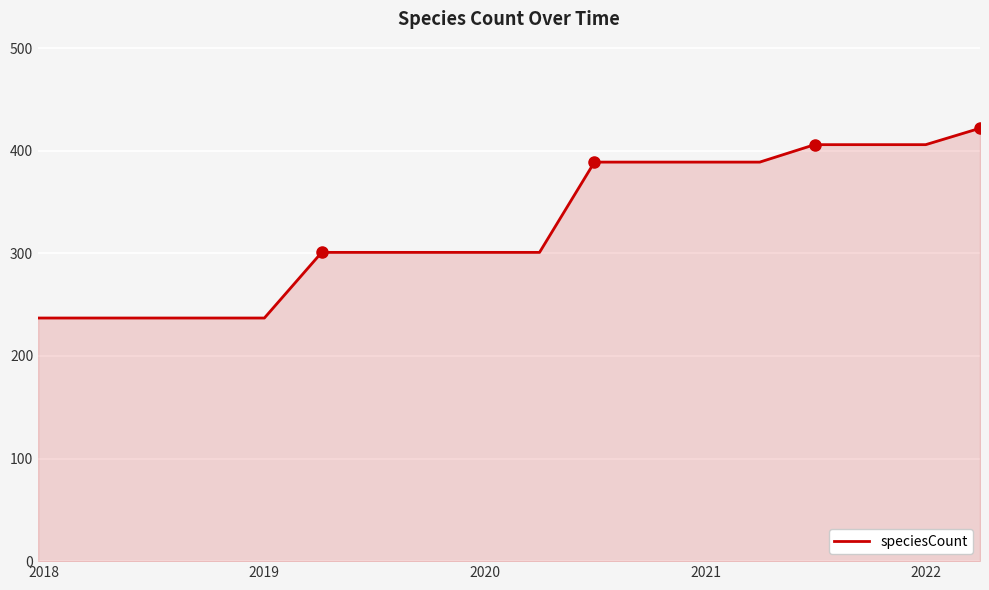

What is the greatest value displayed?

422